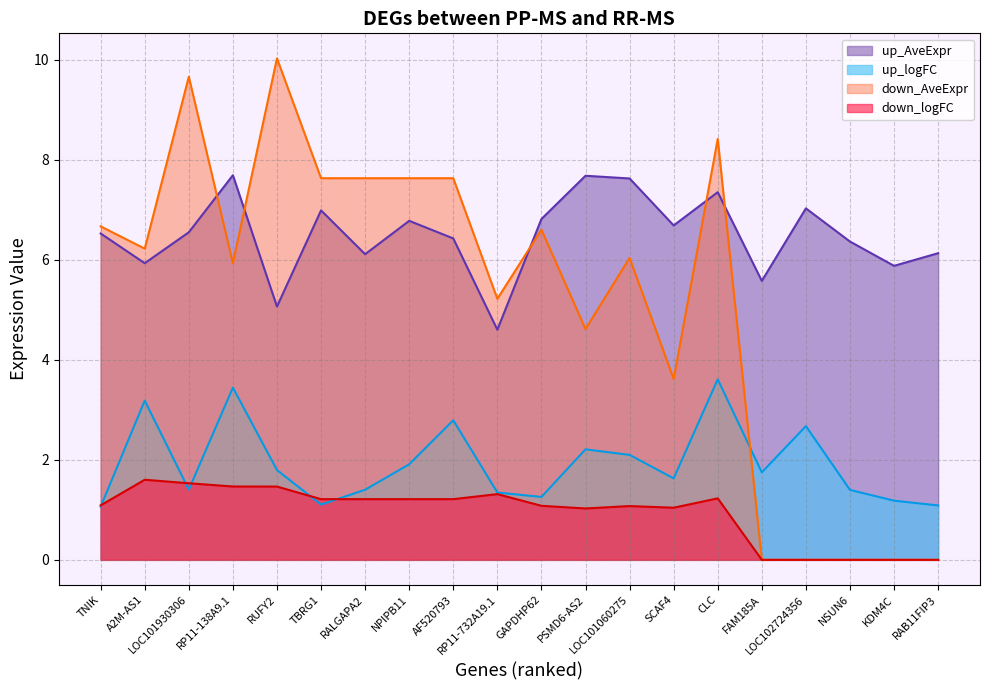

What is the difference between the highest and lowest values at KDM4C?

5.9